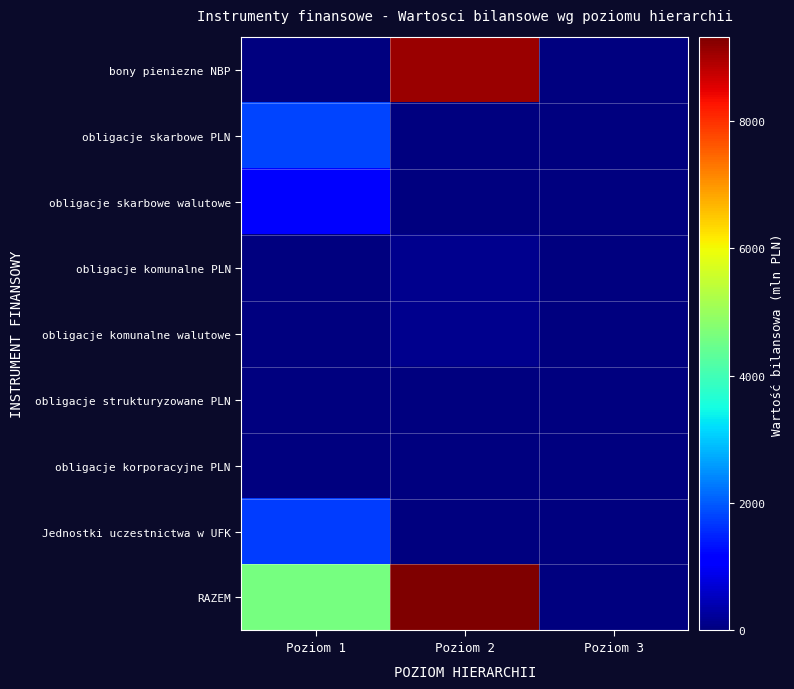

At which category is the sum across all series the highest?

Poziom 2